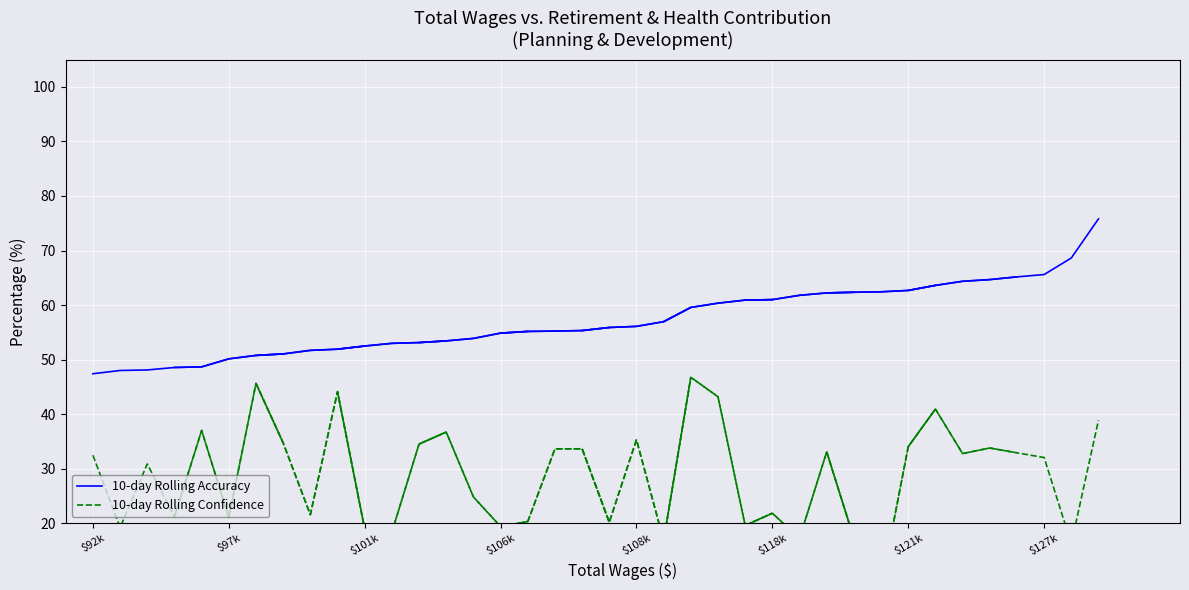

Is it true that 10-day Rolling Confidence equals 14.1 at $121k?

False